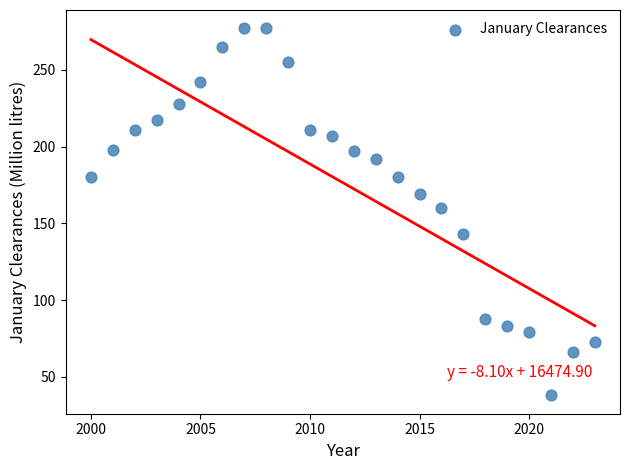

What Y value in the scatter plot is closest to 157?

160